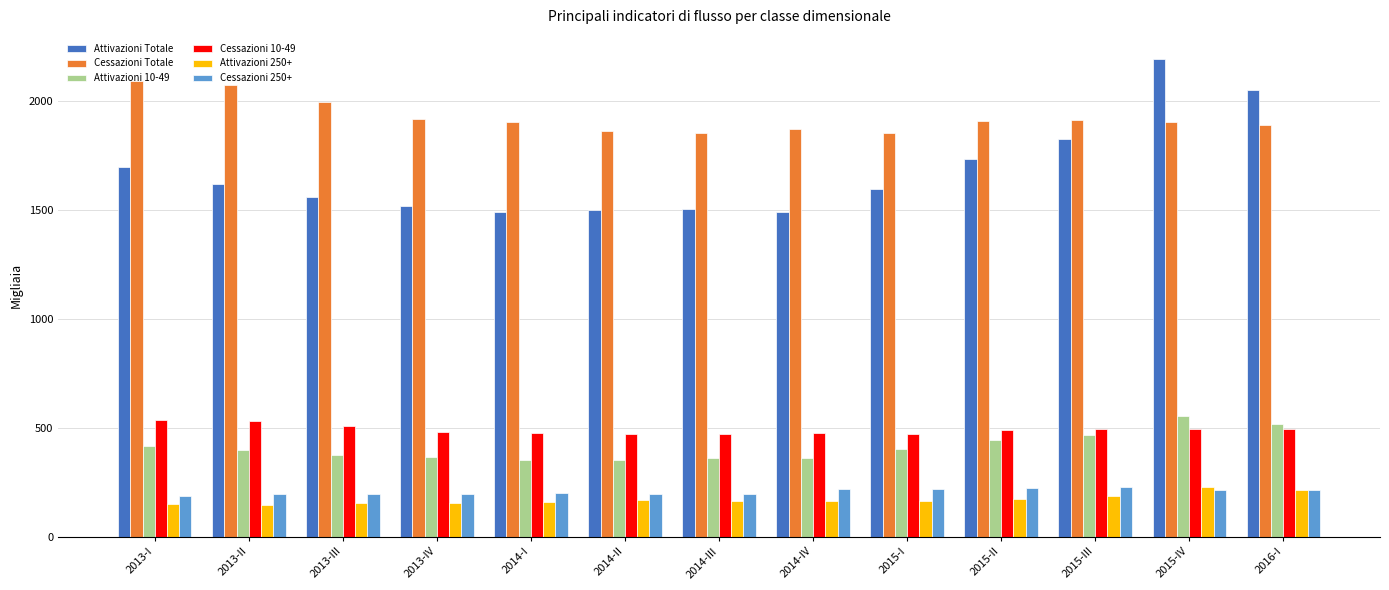

Is it true that Attivazioni Totale equals 1694 at 2013-I?

True